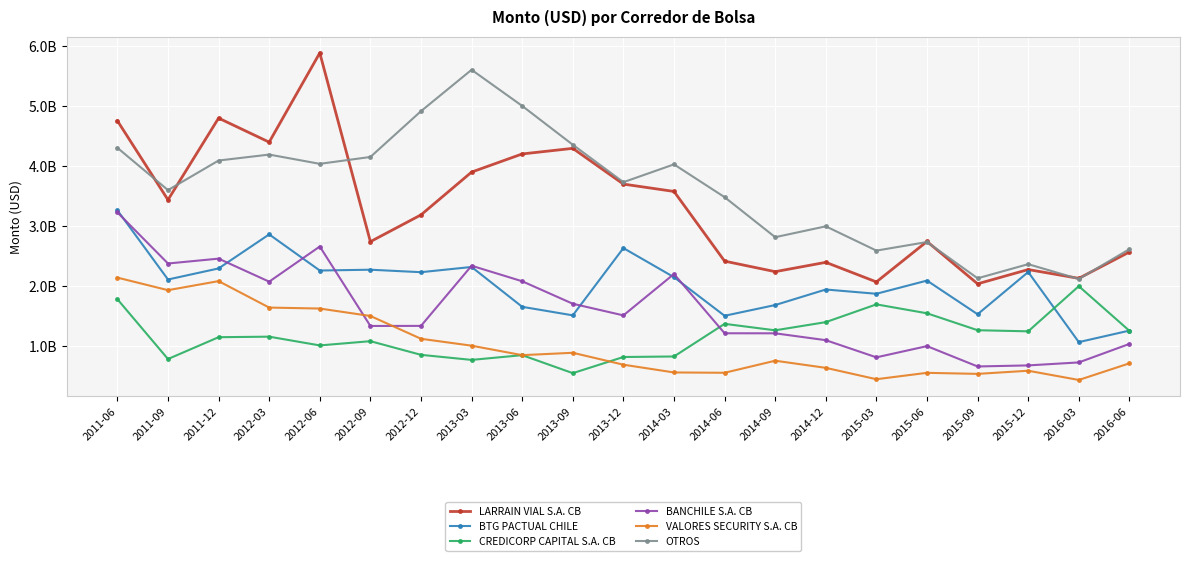

Is this an area chart (filled region under the line)?

No